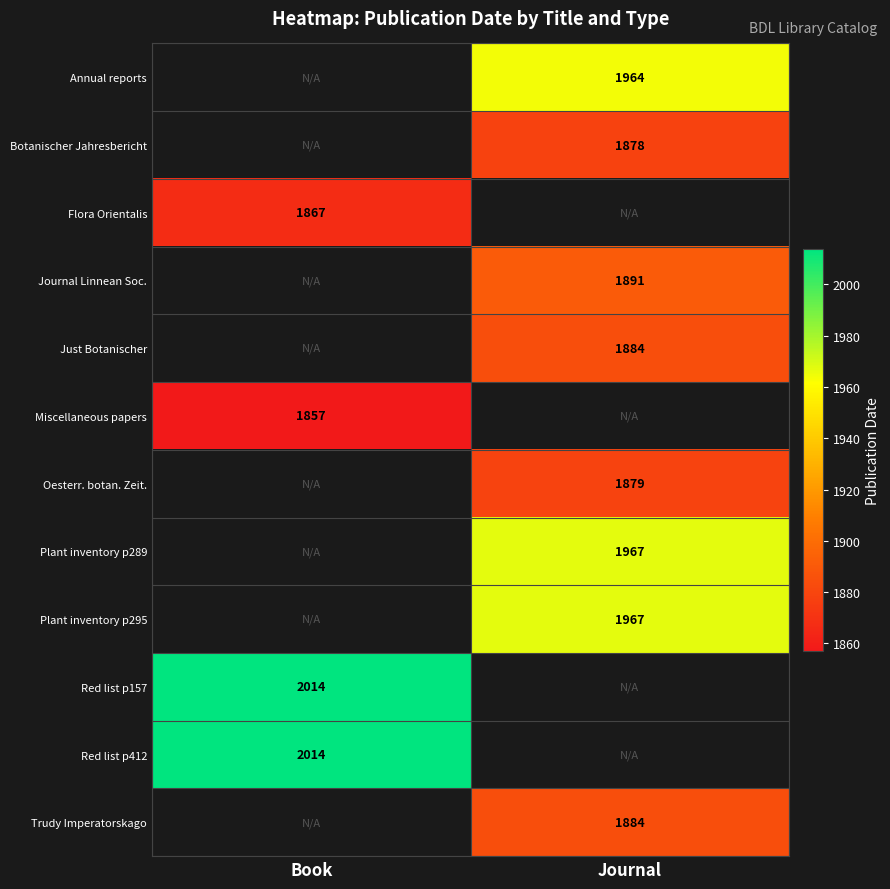

What is the greatest value displayed?

2014.0